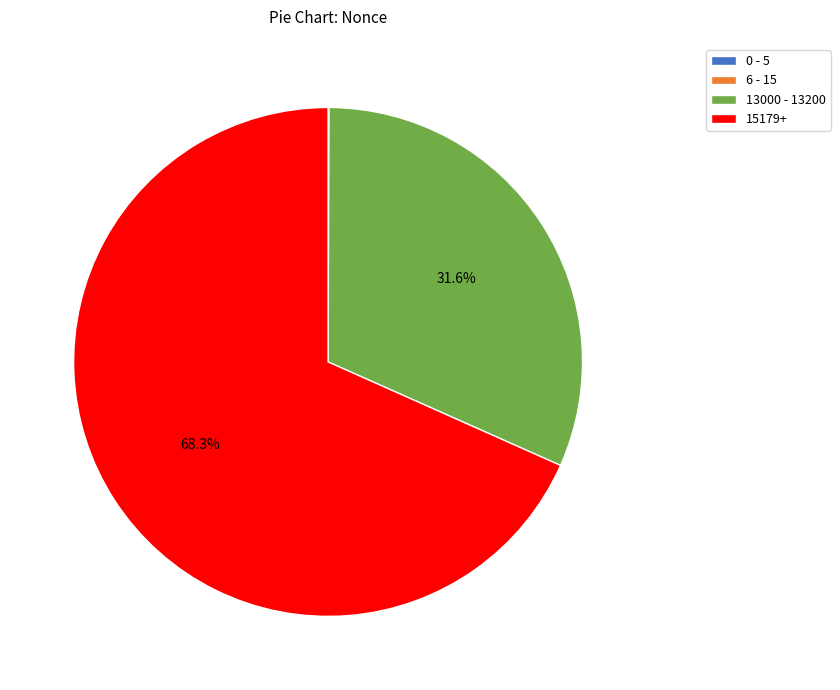

Is there a majority slice in this chart?

Yes